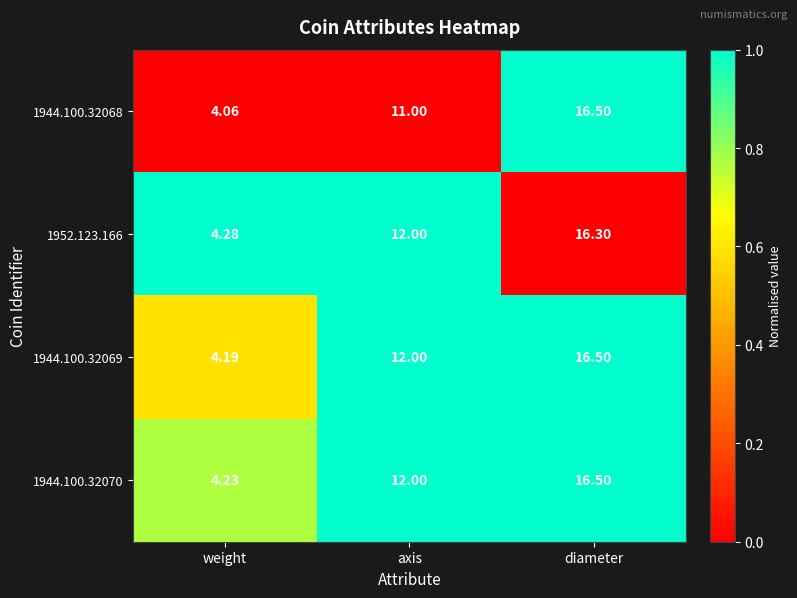

Which category has the lowest value across all series?

weight